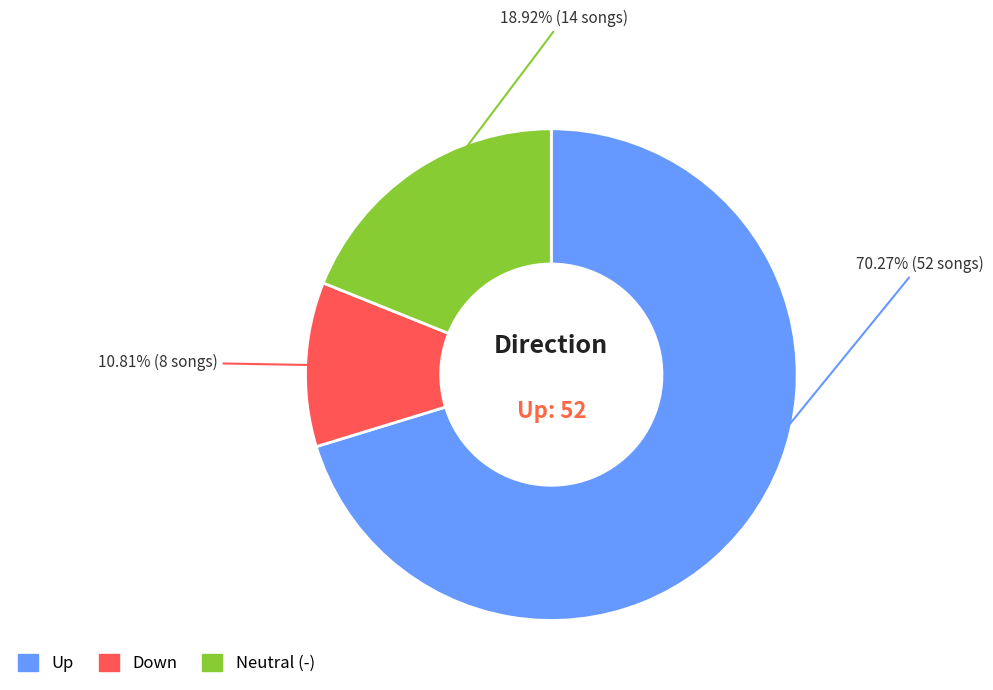

Does any single category account for the majority?

Yes